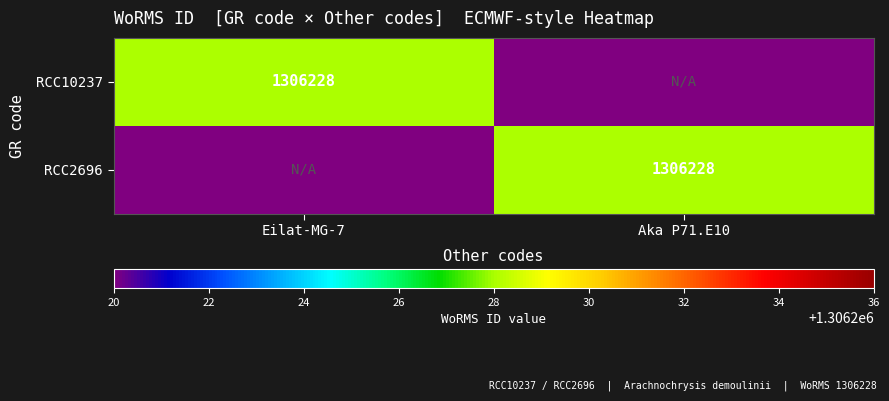

True or false: RCC2696 has a value of 1731690 at Aka P71.E10.

False